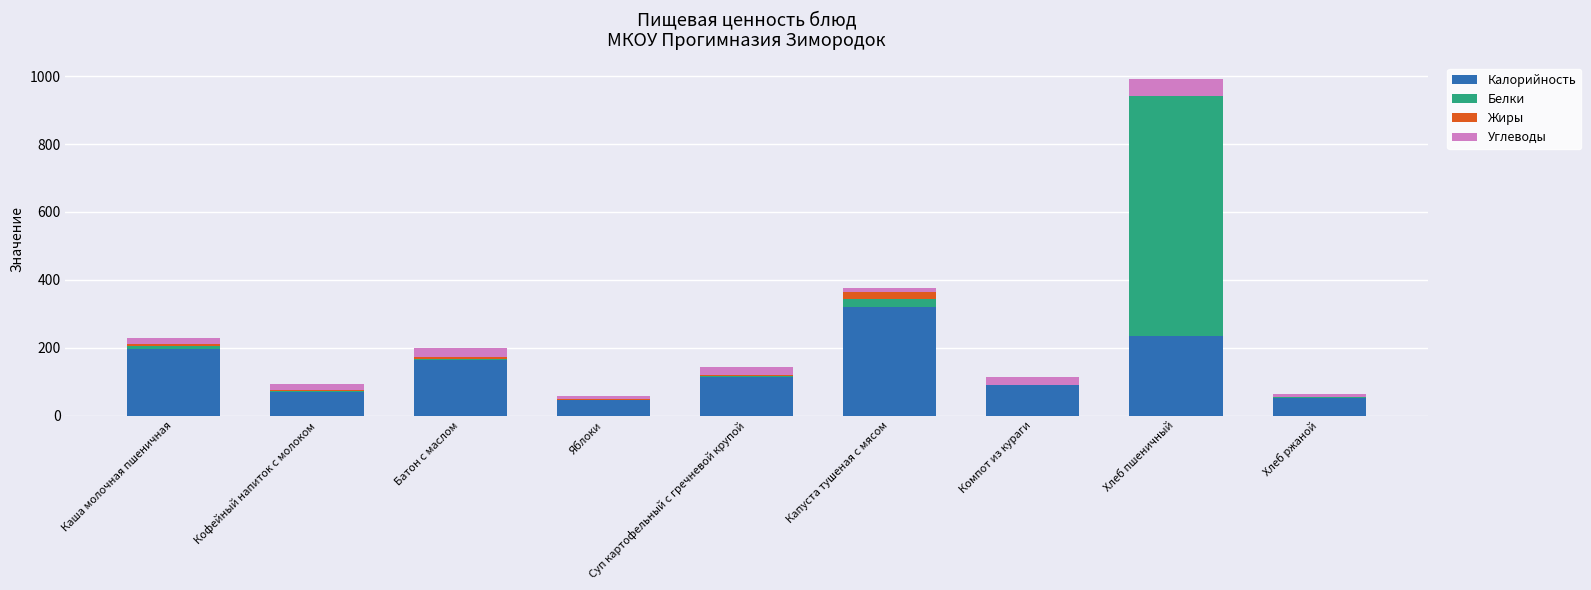

At which category is the sum across all series the highest?

Хлеб пшеничный